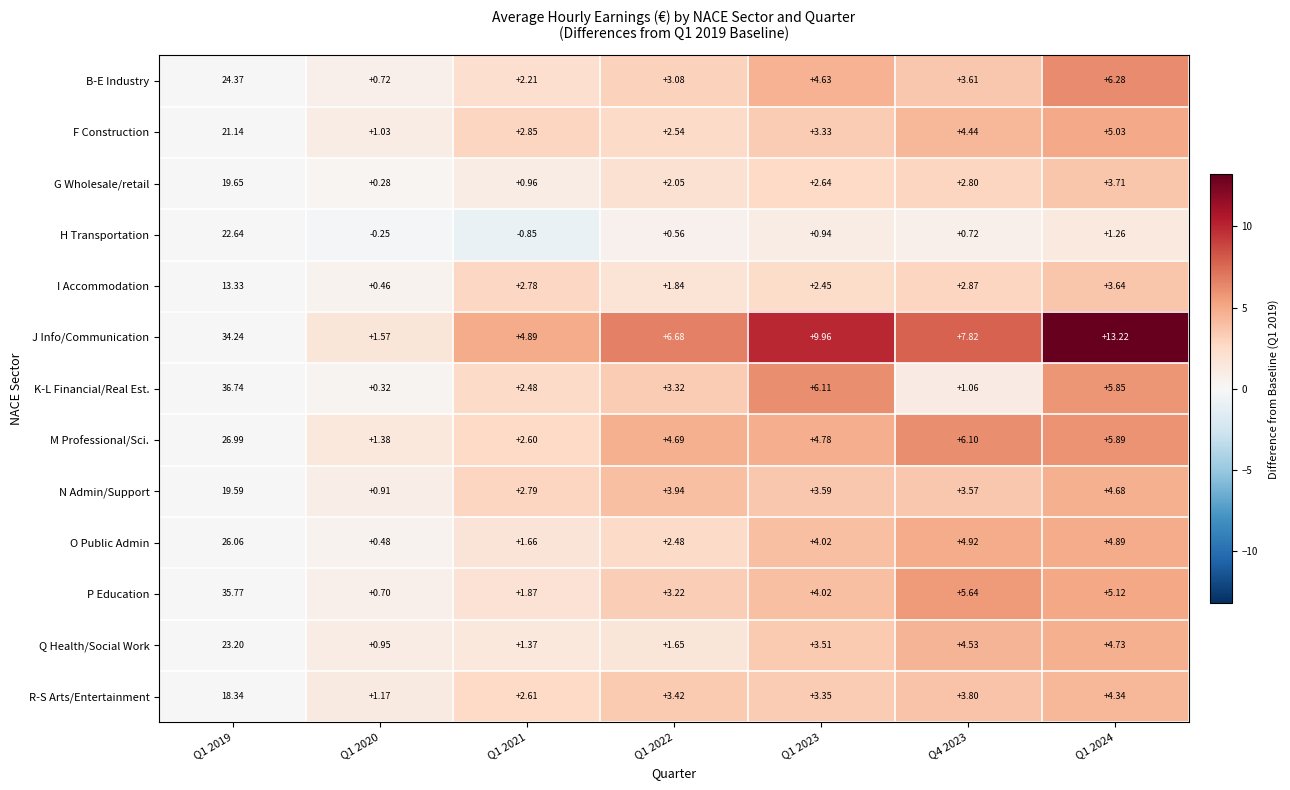

Which category has the highest value across all series?

Q1 2019